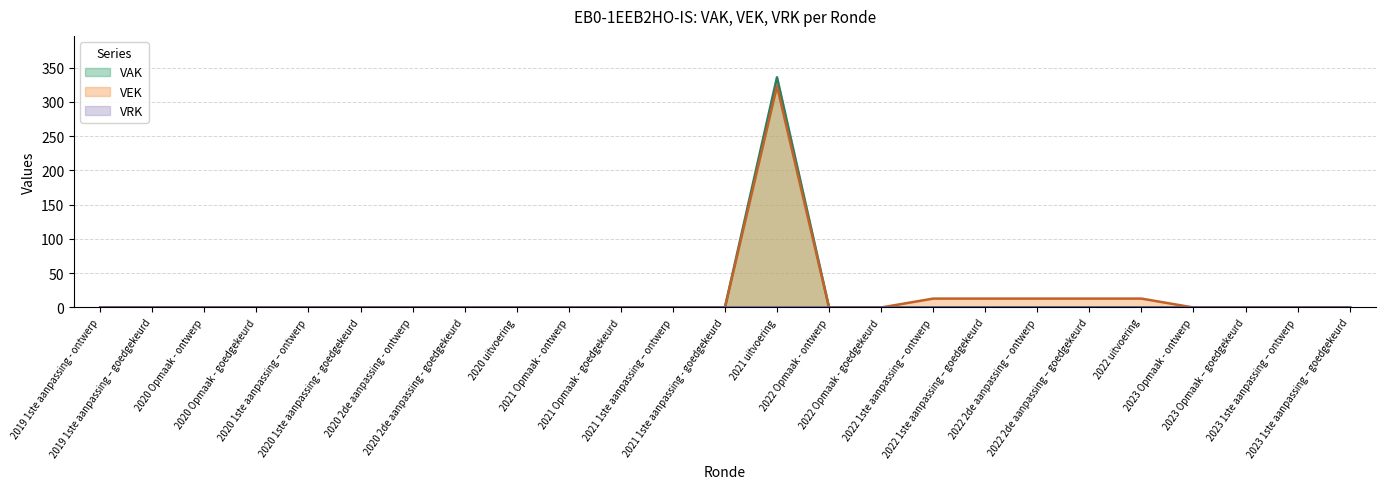

Which series has the largest range (max minus min)?

VAK